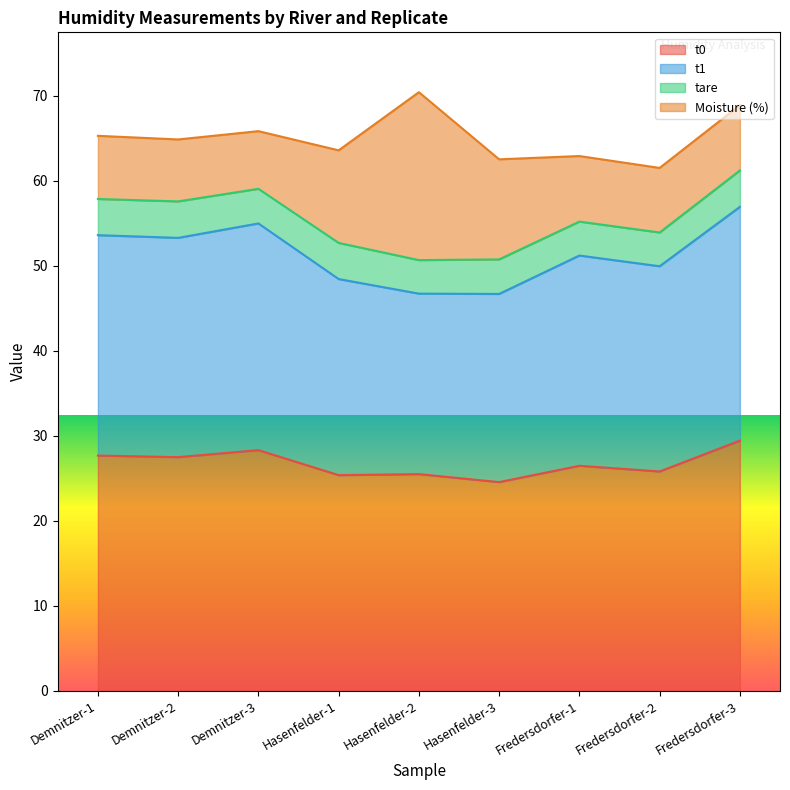

Is it true that t1 equals 20.4 at Fredersdorfer-1?

False